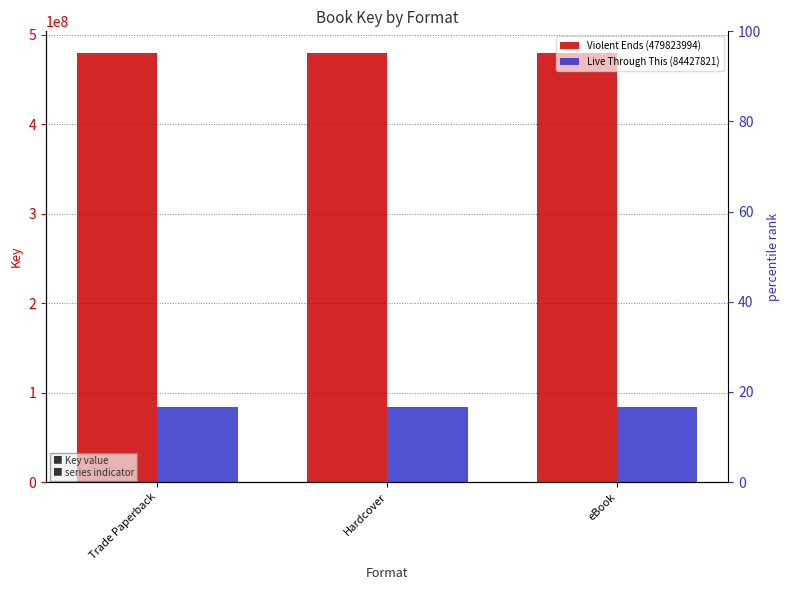

What is the maximum value shown in the chart?

479823994